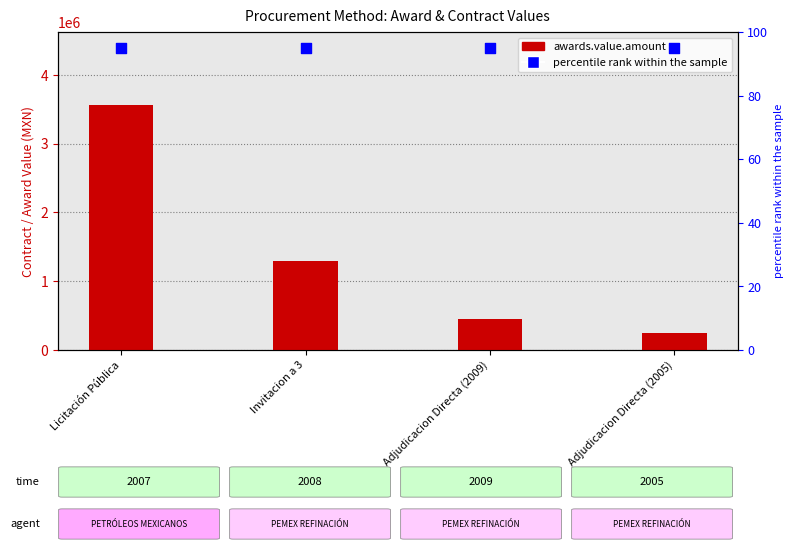

What are all the series names shown in the legend?

awards.value.amount, percentile rank within the sample